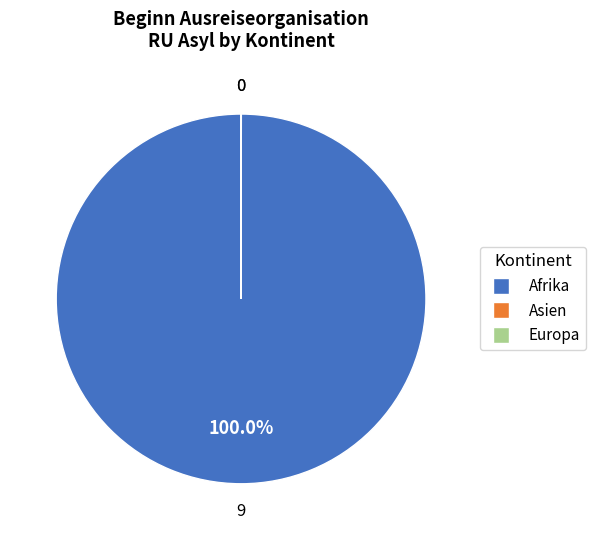

What percentage is the Afrika slice, to the nearest percent?

100%